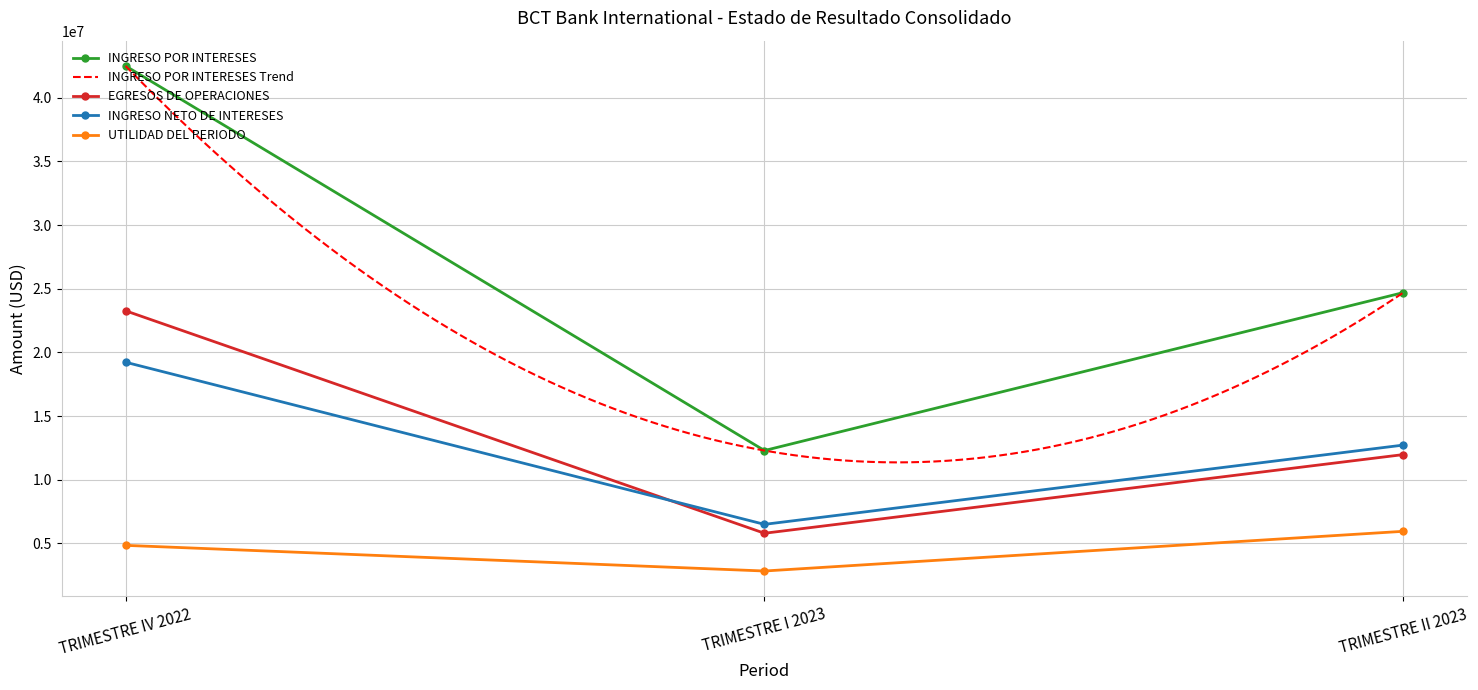

What is the sum of the EGRESOS DE OPERACIONES values at TRIMESTRE IV 2022 and TRIMESTRE I 2023?

29065279.7